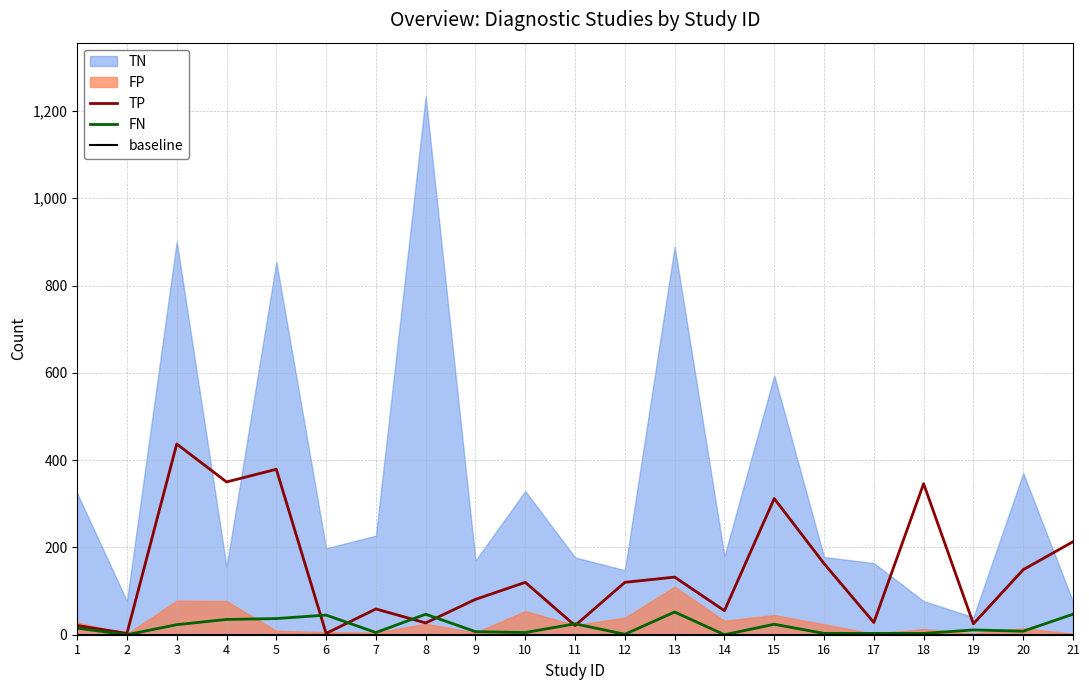

The TP series shows 312 at 15. True or false?

True